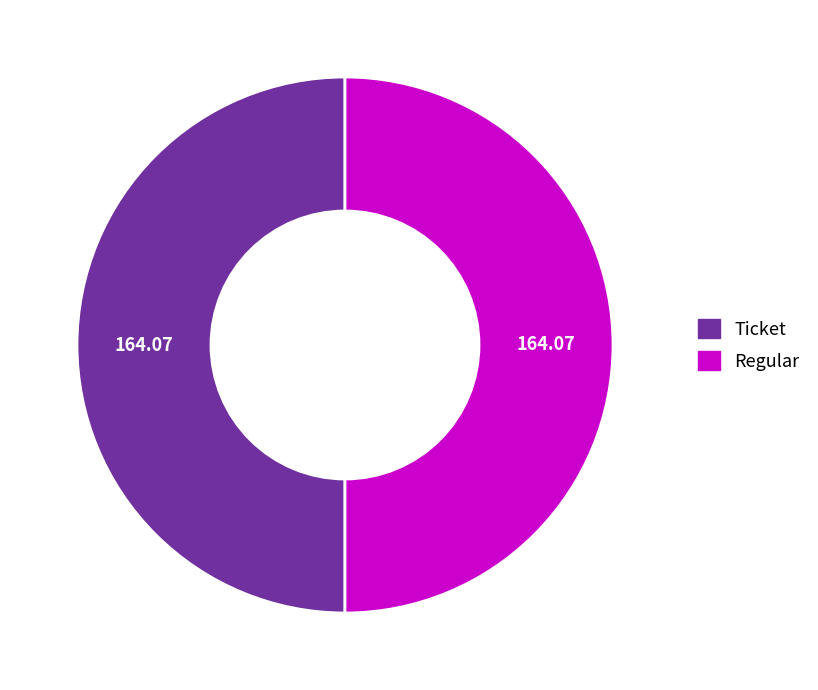

Combined, do Regular and Ticket account for over 50%?

Yes